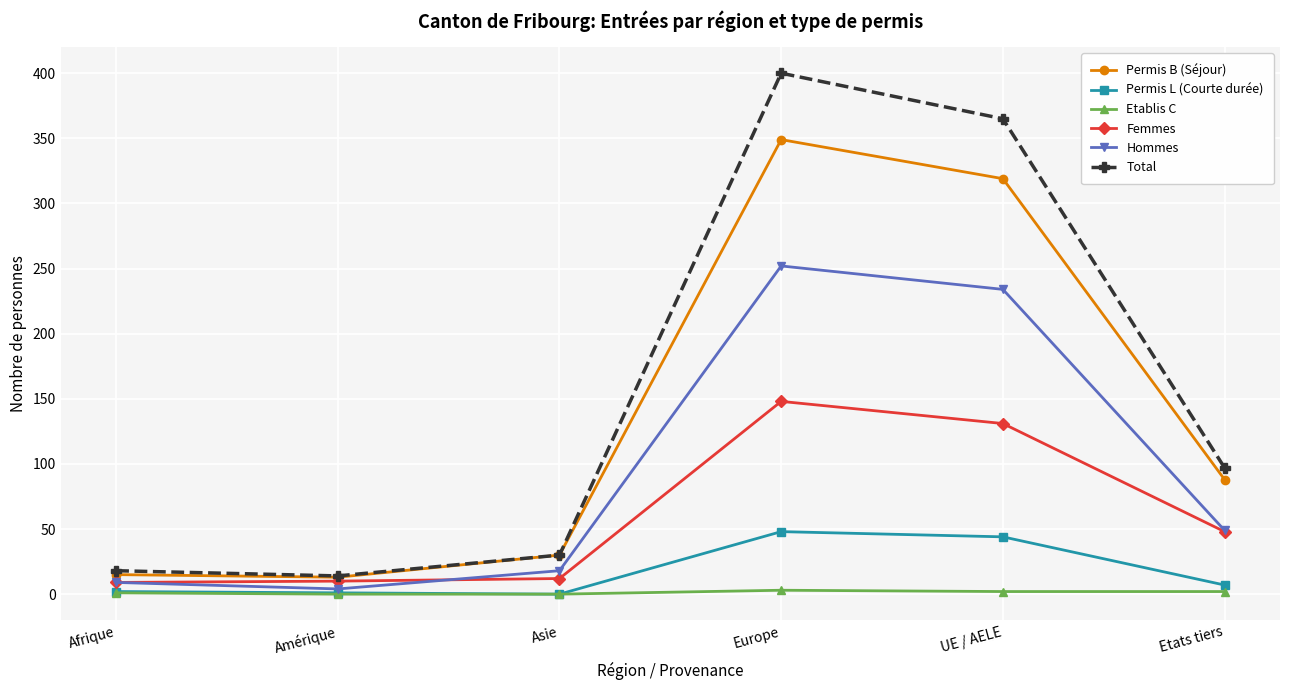

Read the Femmes value at Europe, to the nearest 50.

150